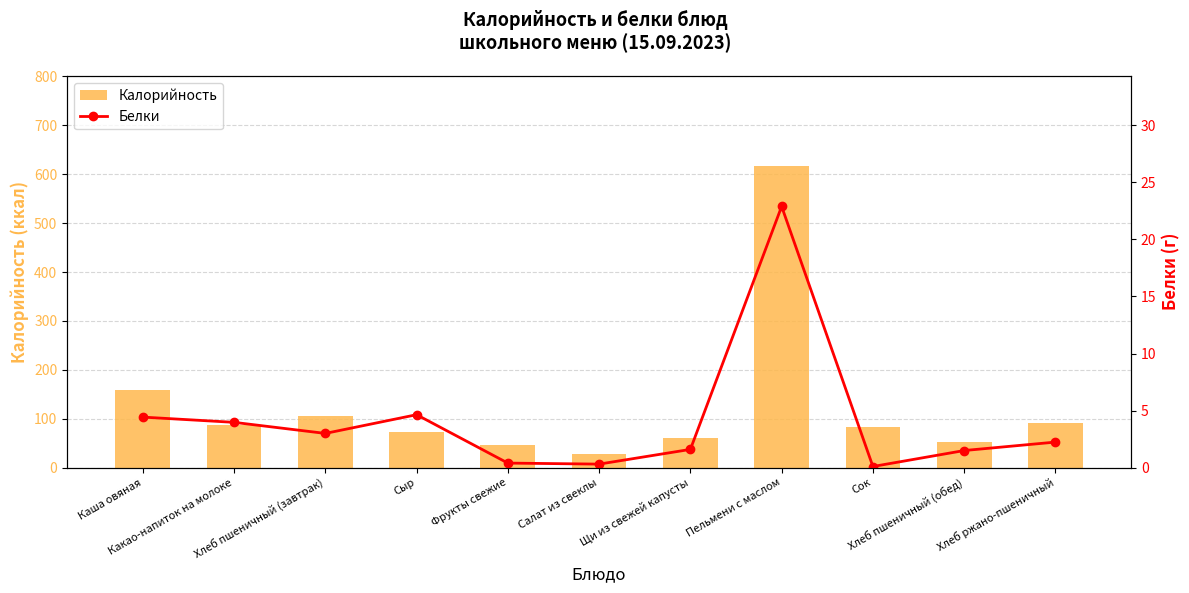

Rank the categories by Белки value from lowest to highest.

Сок, Салат из свеклы, Фрукты свежие, Хлеб пшеничный (обед), Щи из свежей капусты, Хлеб ржано-пшеничный, Хлеб пшеничный (завтрак), Какао-напиток на молоке, Каша овяная, Сыр, Пельмени с маслом